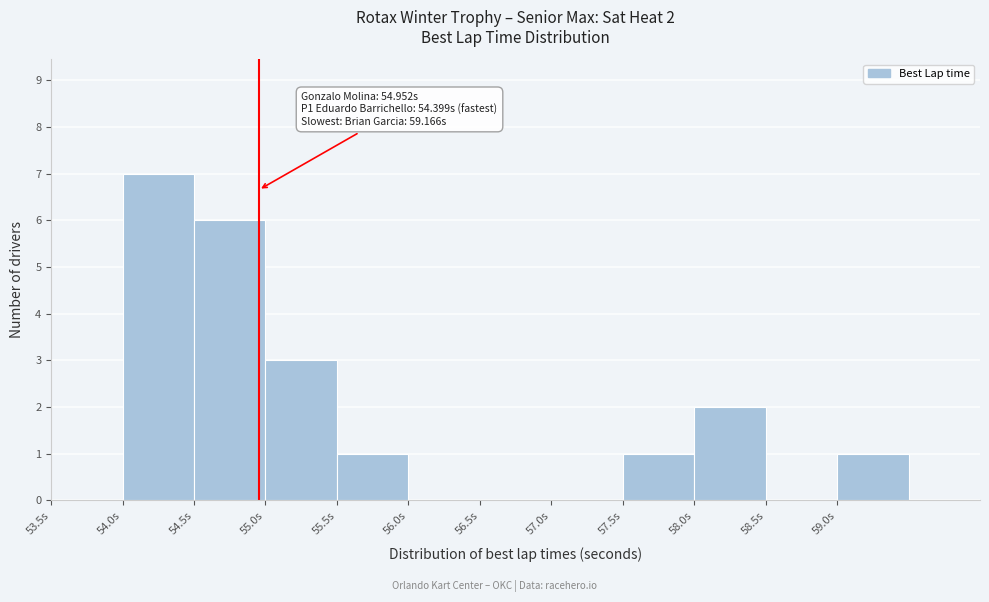

Which range on the x-axis has the tallest bar?

54.0 to 54.5